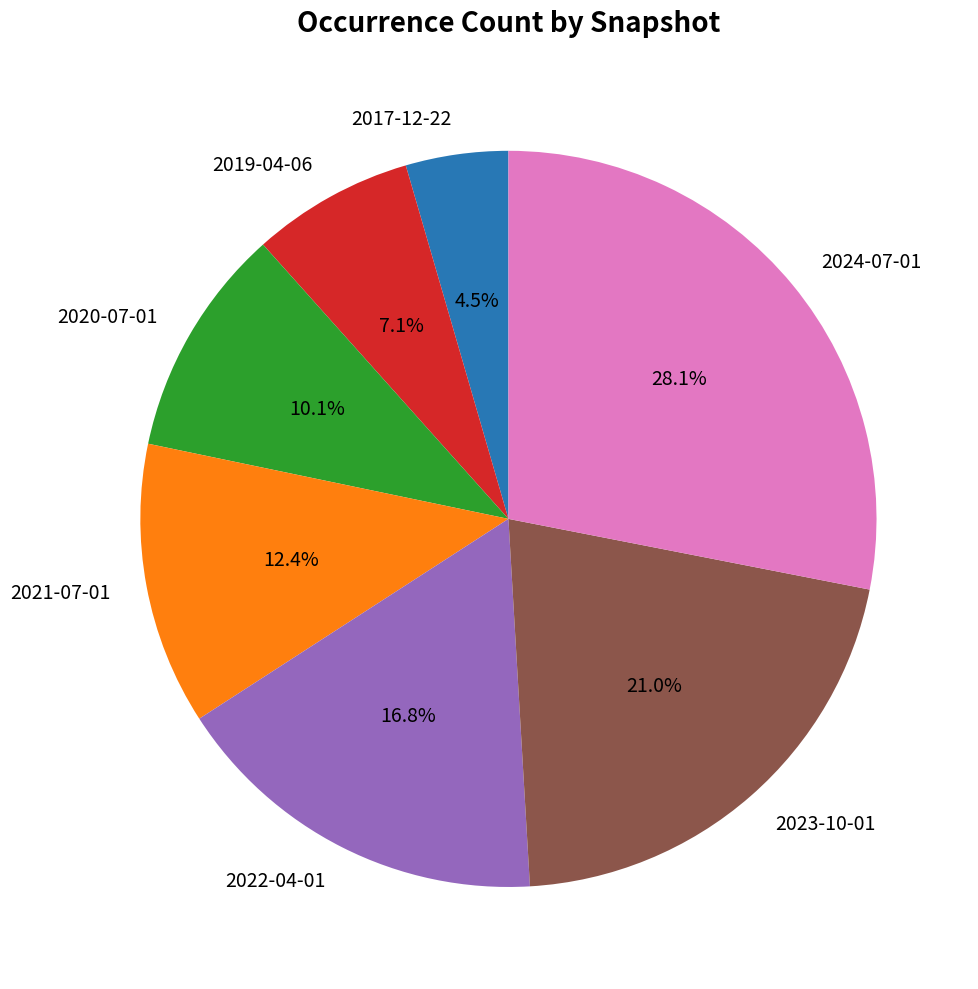

What is the ratio of the value at 2020-07-01 to the value at 2021-07-01?

0.8